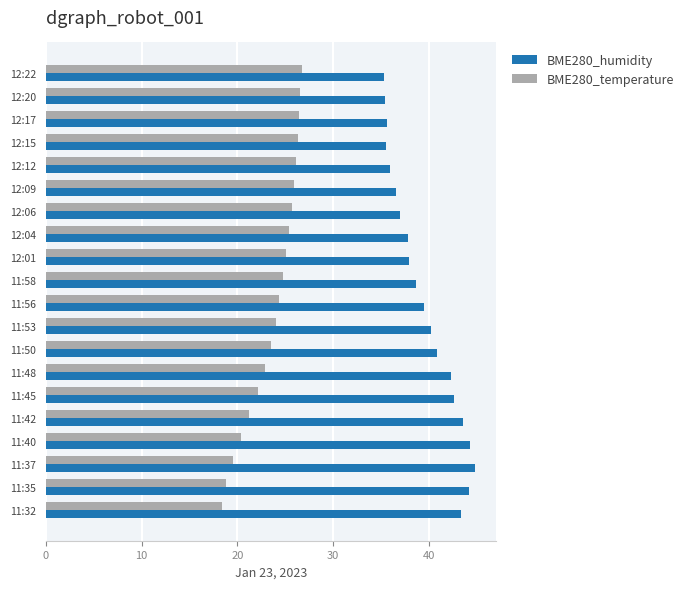

What are all the series names shown in the legend?

BME280_humidity, BME280_temperature